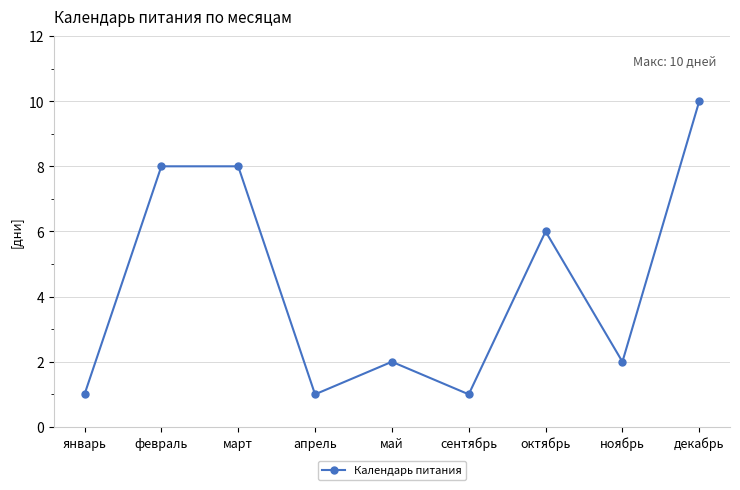

What is the difference between the values at март and январь?

7